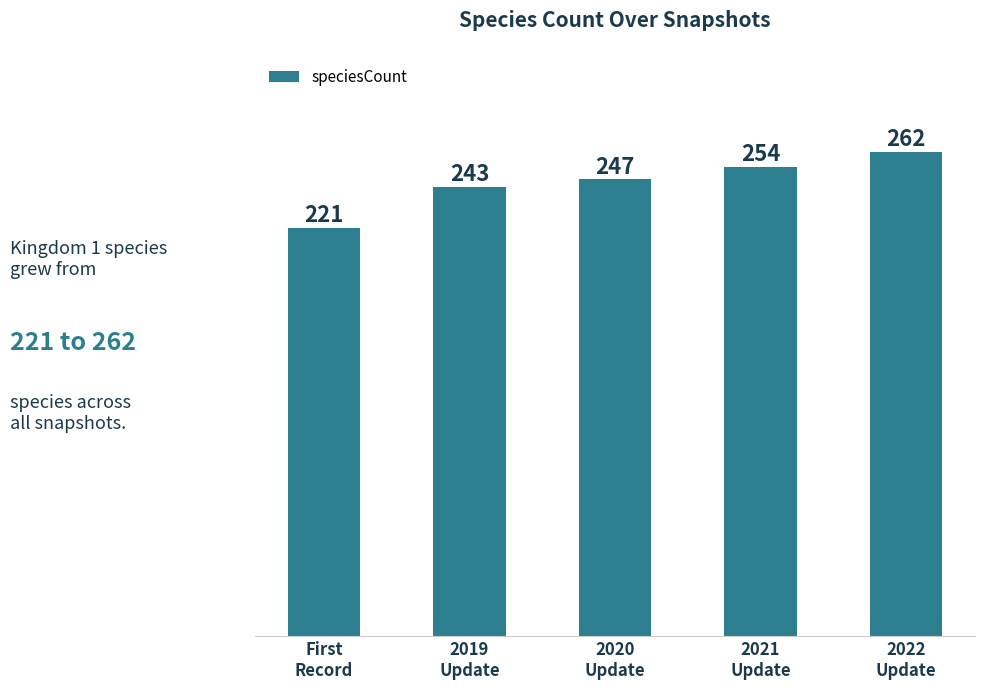

The chart shows a value of 221 at First
Record. True or false?

True